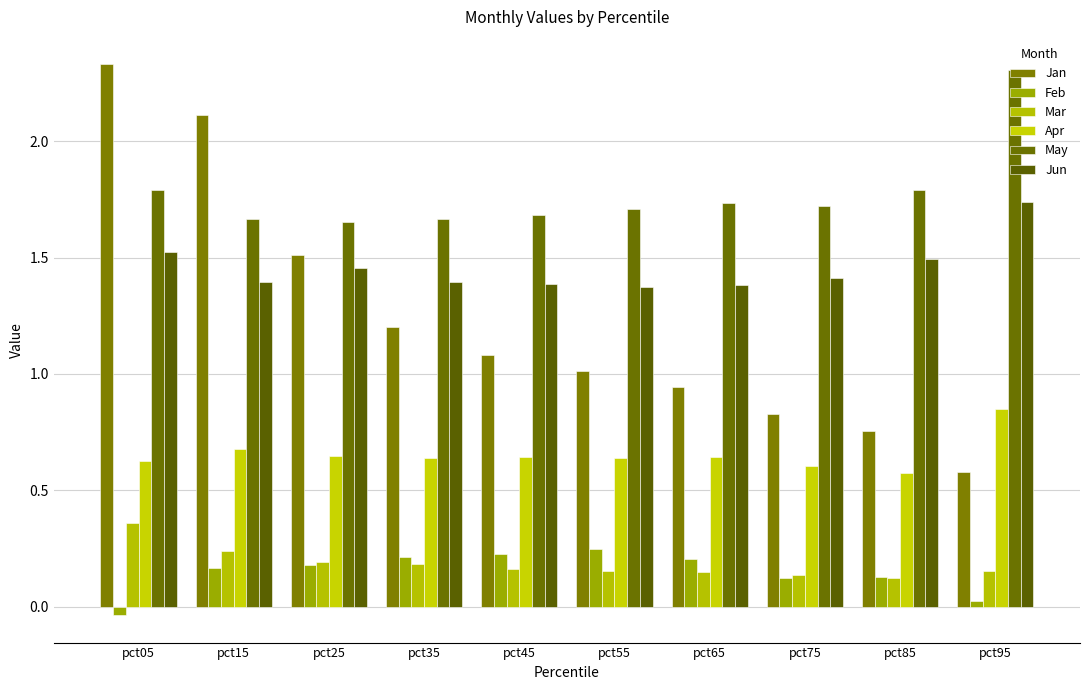

Reading right to left, extract all data points from this chart.

Jan: pct95=0.6	pct85=0.8	pct75=0.8	pct65=0.9	pct55=1.0	pct45=1.1	pct35=1.2	pct25=1.5	pct15=2.1	pct05=2.3
Feb: pct95=0.0	pct85=0.1	pct75=0.1	pct65=0.2	pct55=0.2	pct45=0.2	pct35=0.2	pct25=0.2	pct15=0.2	pct05=-0.0
Mar: pct95=0.2	pct85=0.1	pct75=0.1	pct65=0.1	pct55=0.2	pct45=0.2	pct35=0.2	pct25=0.2	pct15=0.2	pct05=0.4
Apr: pct95=0.8	pct85=0.6	pct75=0.6	pct65=0.6	pct55=0.6	pct45=0.6	pct35=0.6	pct25=0.6	pct15=0.7	pct05=0.6
May: pct95=2.3	pct85=1.8	pct75=1.7	pct65=1.7	pct55=1.7	pct45=1.7	pct35=1.7	pct25=1.7	pct15=1.7	pct05=1.8
Jun: pct95=1.7	pct85=1.5	pct75=1.4	pct65=1.4	pct55=1.4	pct45=1.4	pct35=1.4	pct25=1.5	pct15=1.4	pct05=1.5